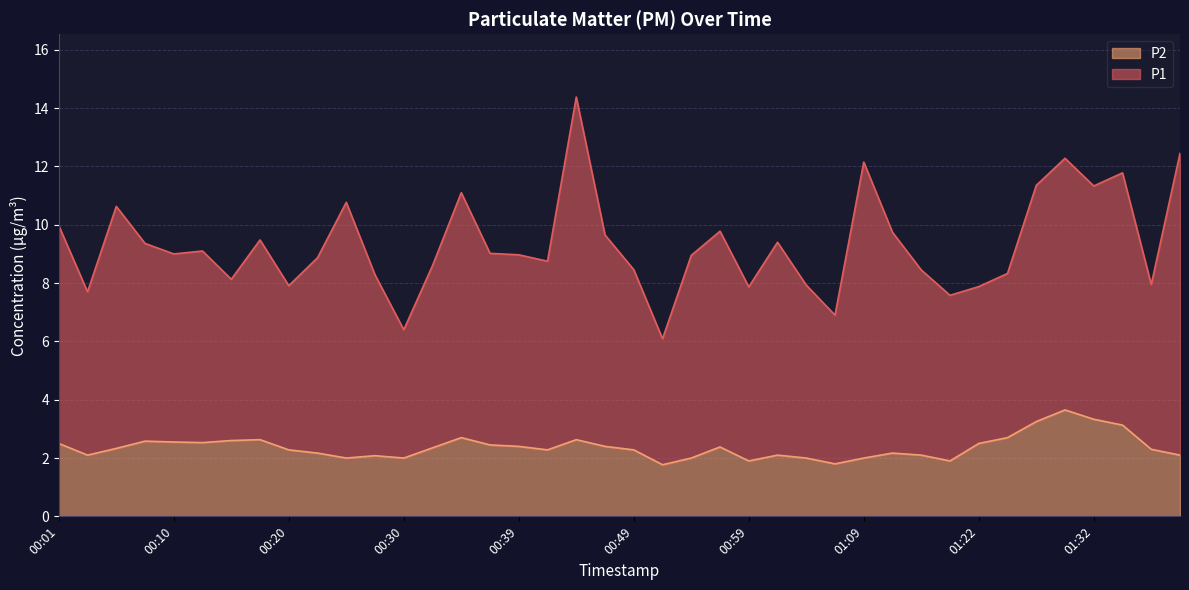

What value does the data have at 00:15?

2.6